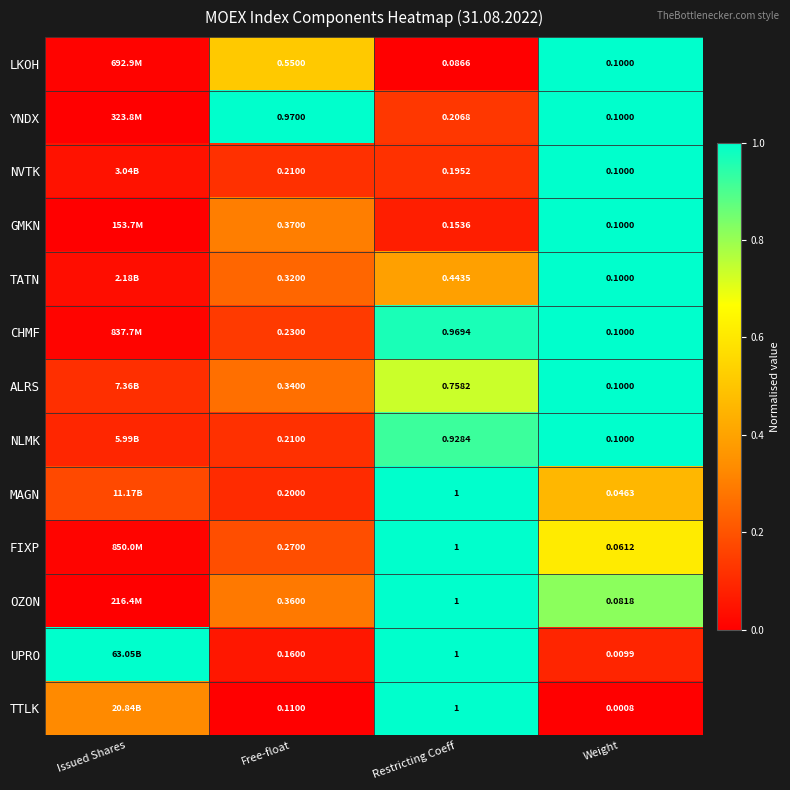

Between Restricting Coeff and Weight, which series saw the biggest shift?

TTLK